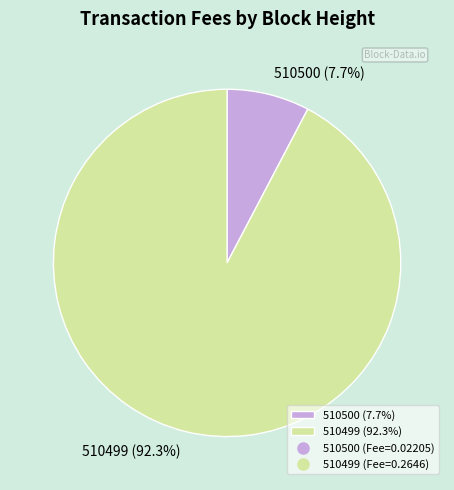

The 510499 slice represents 92% of the pie. True or false?

True